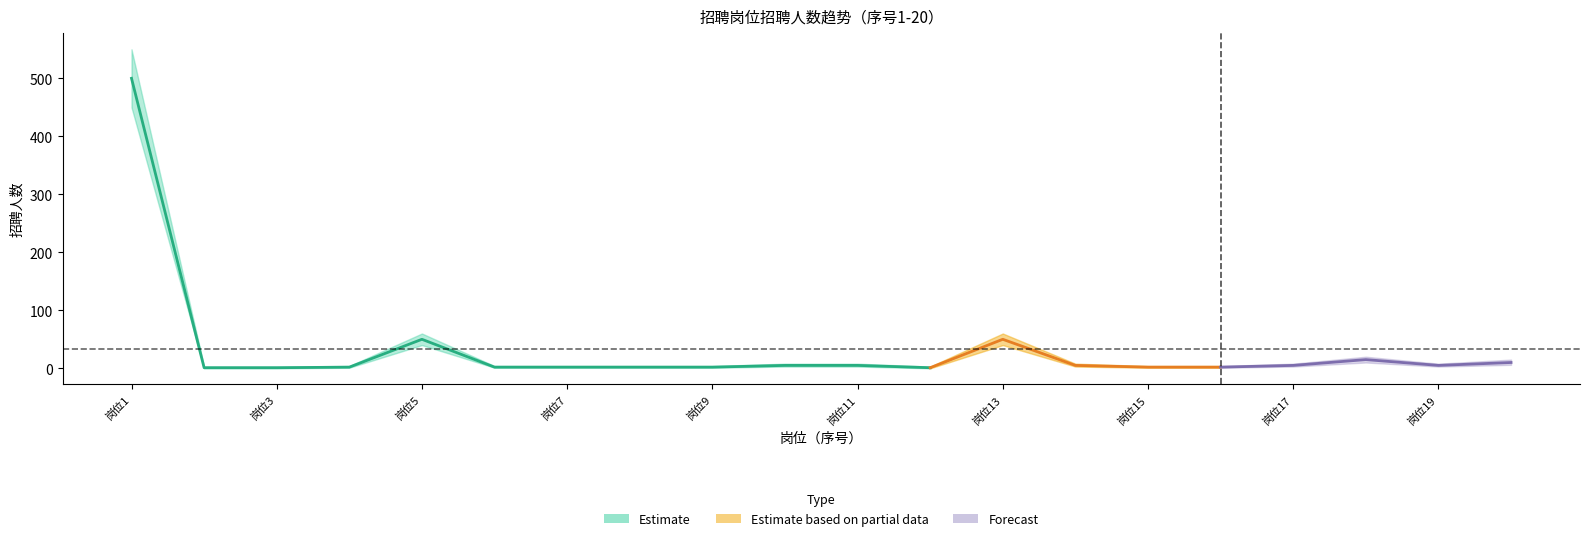

Which category has the lowest value in the 招聘人数_lower series?

2